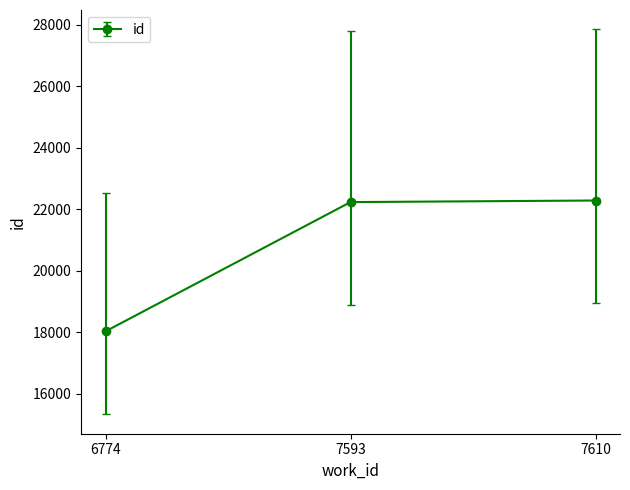

The value at 6774 is 18028. True or false?

True